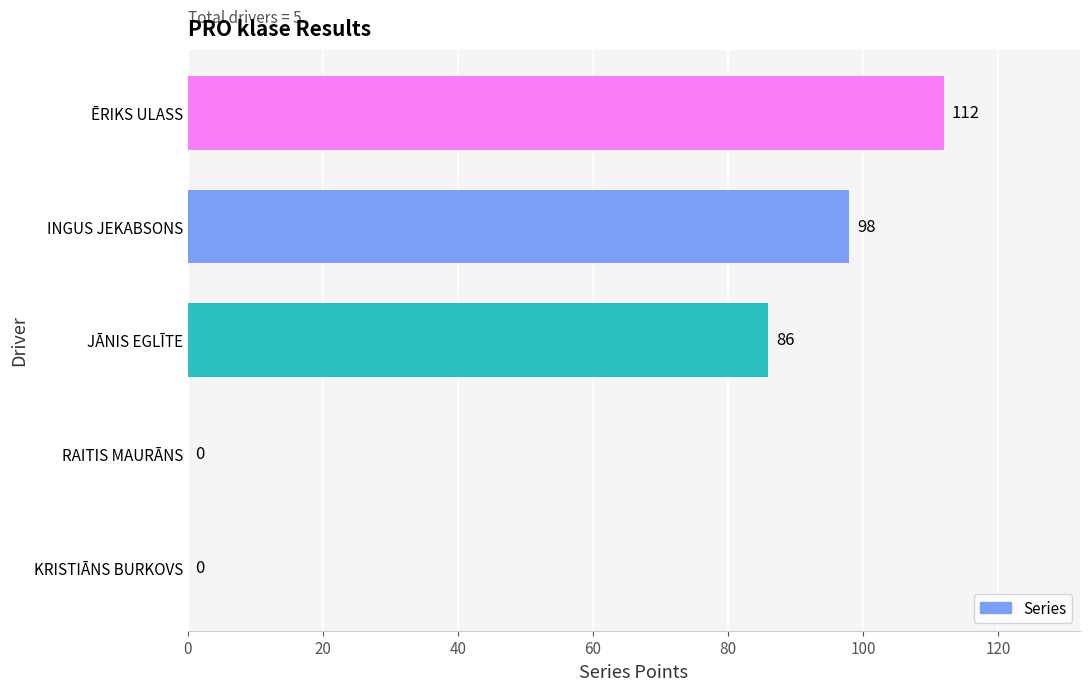

Is it true that the value at KRISTIĀNS BURKOVS is 0?

True